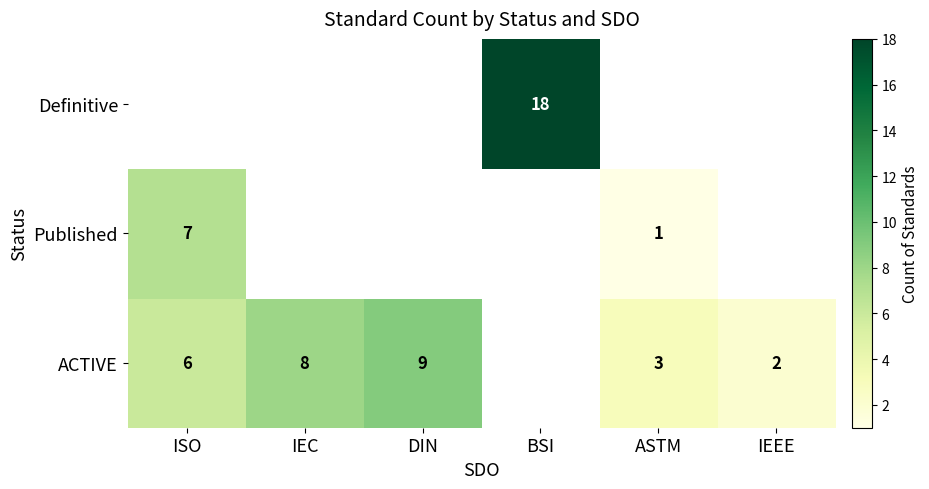

At which category is the sum across all series the highest?

BSI